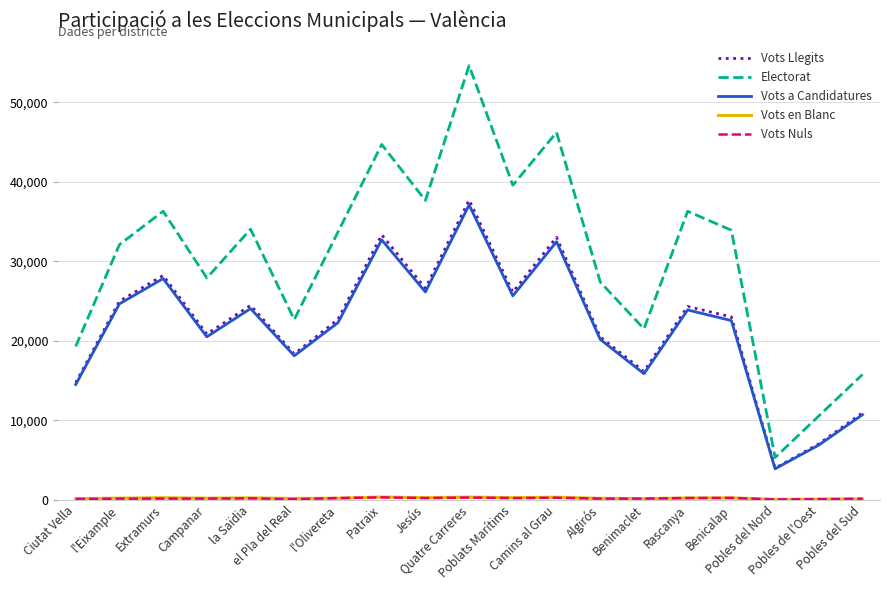

What is the highest value of the Vots a Candidatures series?

37078